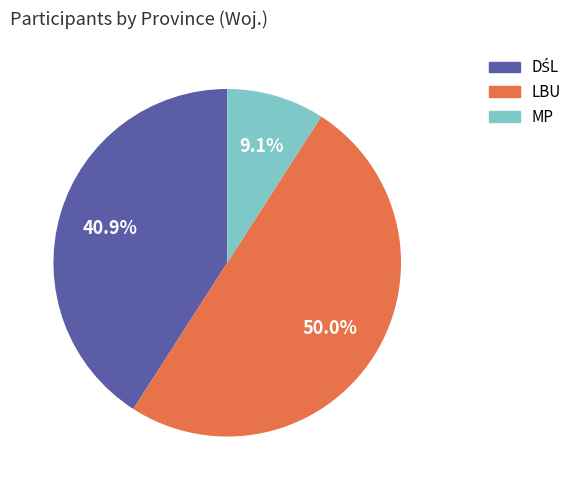

The MP slice represents 9% of the pie. True or false?

True